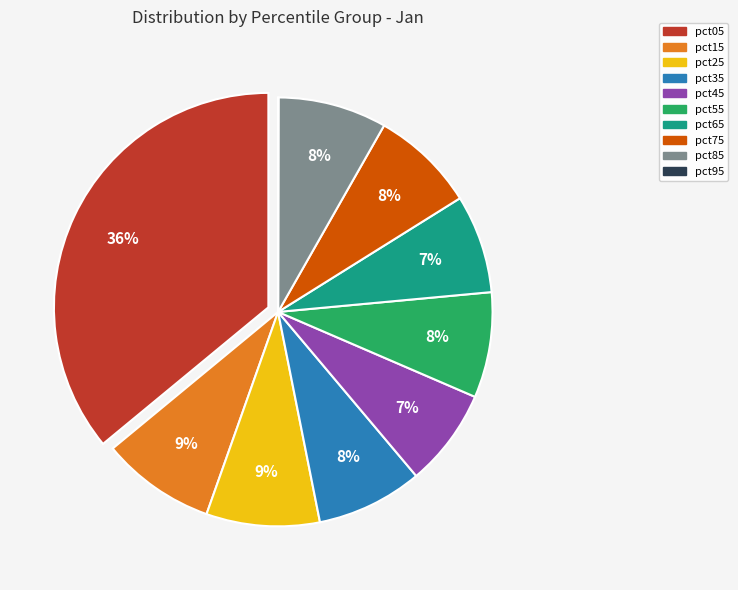

True or false: pct35 accounts for 15% of the total.

False